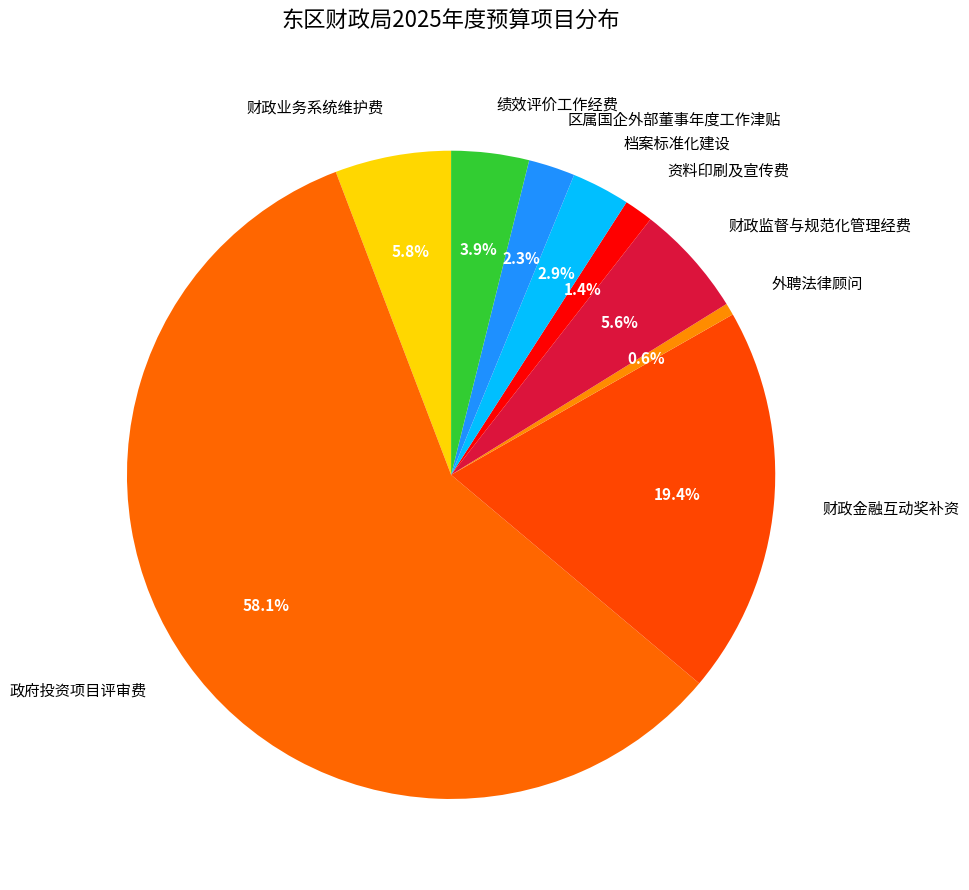

What is the ratio of the value at 财政业务系统维护费 to the value at 财政监督与规范化管理经费?

1.0